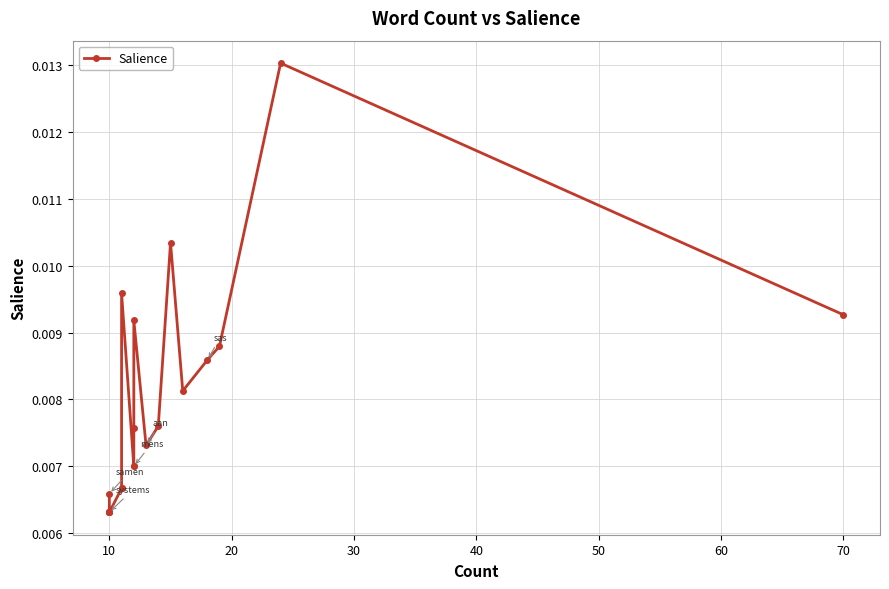

The chart shows a value of 0.0 at 9. True or false?

False